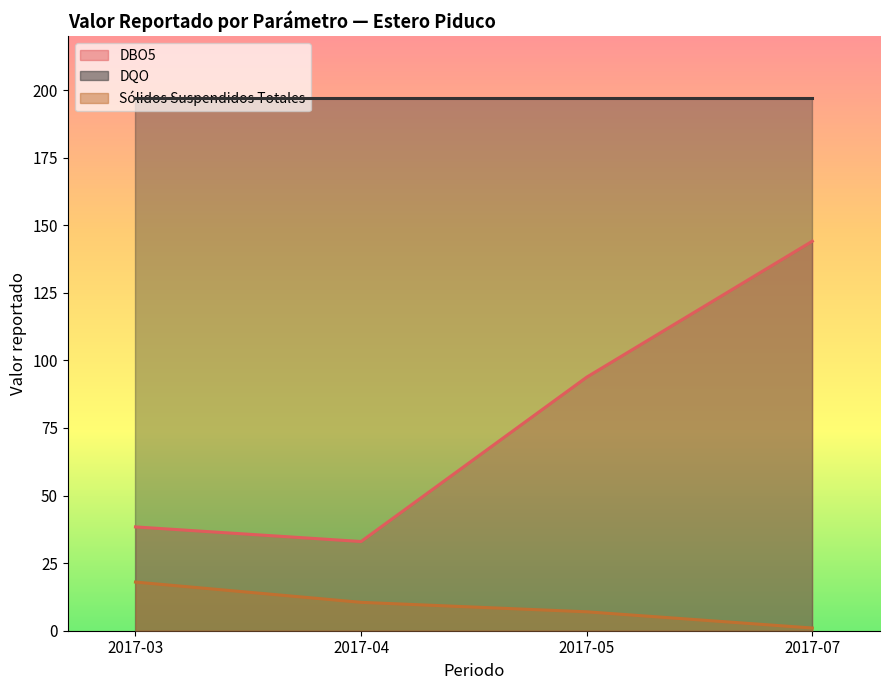

True or false: Sólidos Suspendidos Totales has a value of 26.8 at 2017-03.

False